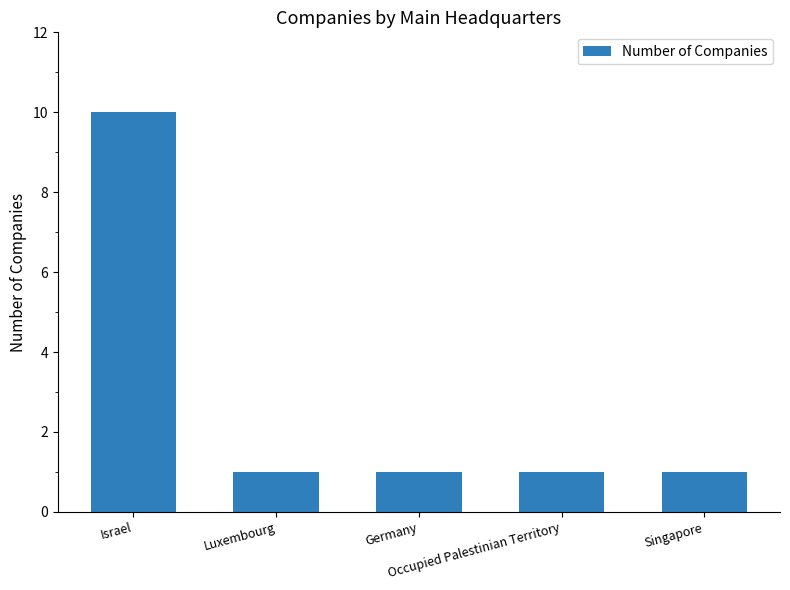

What is the value of the 5th bar from the left?

1